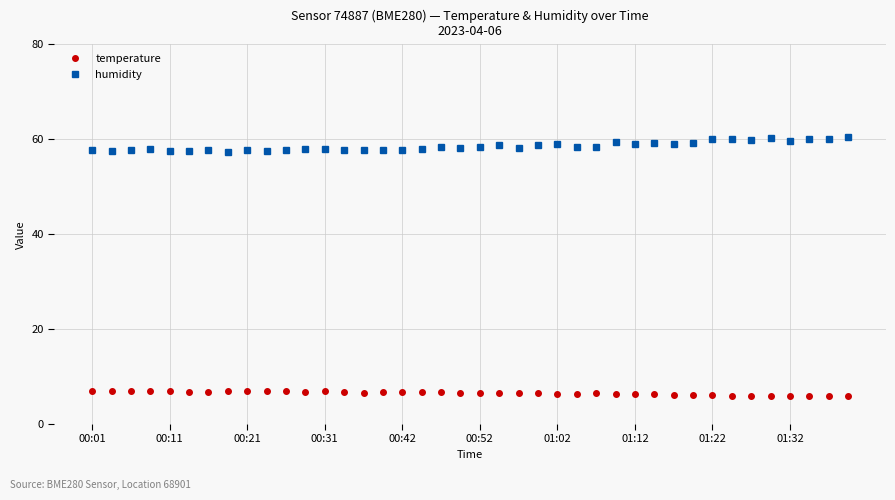

What is the value of the temperature point at the 38th from the left?

6.0